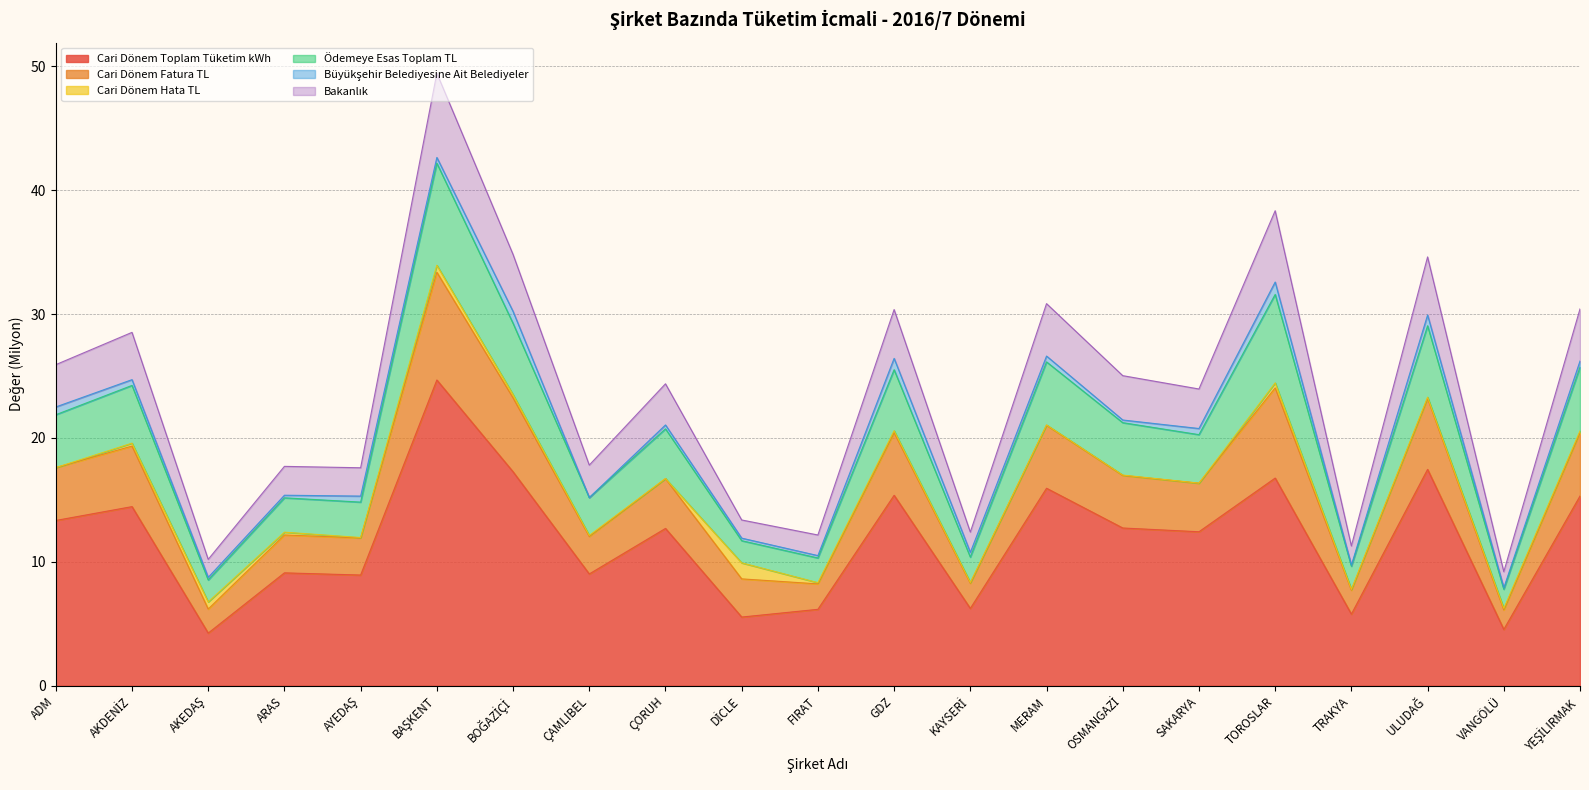

True or false: Cari Dönem Toplam Tüketim kWh has a value of 9.0 at ÇAMLIBEL.

True